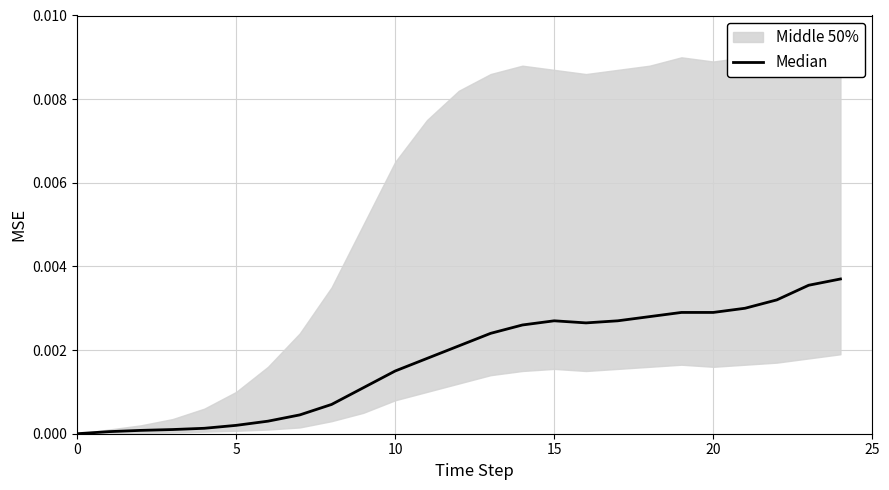

How many categories are shown in the chart?

25